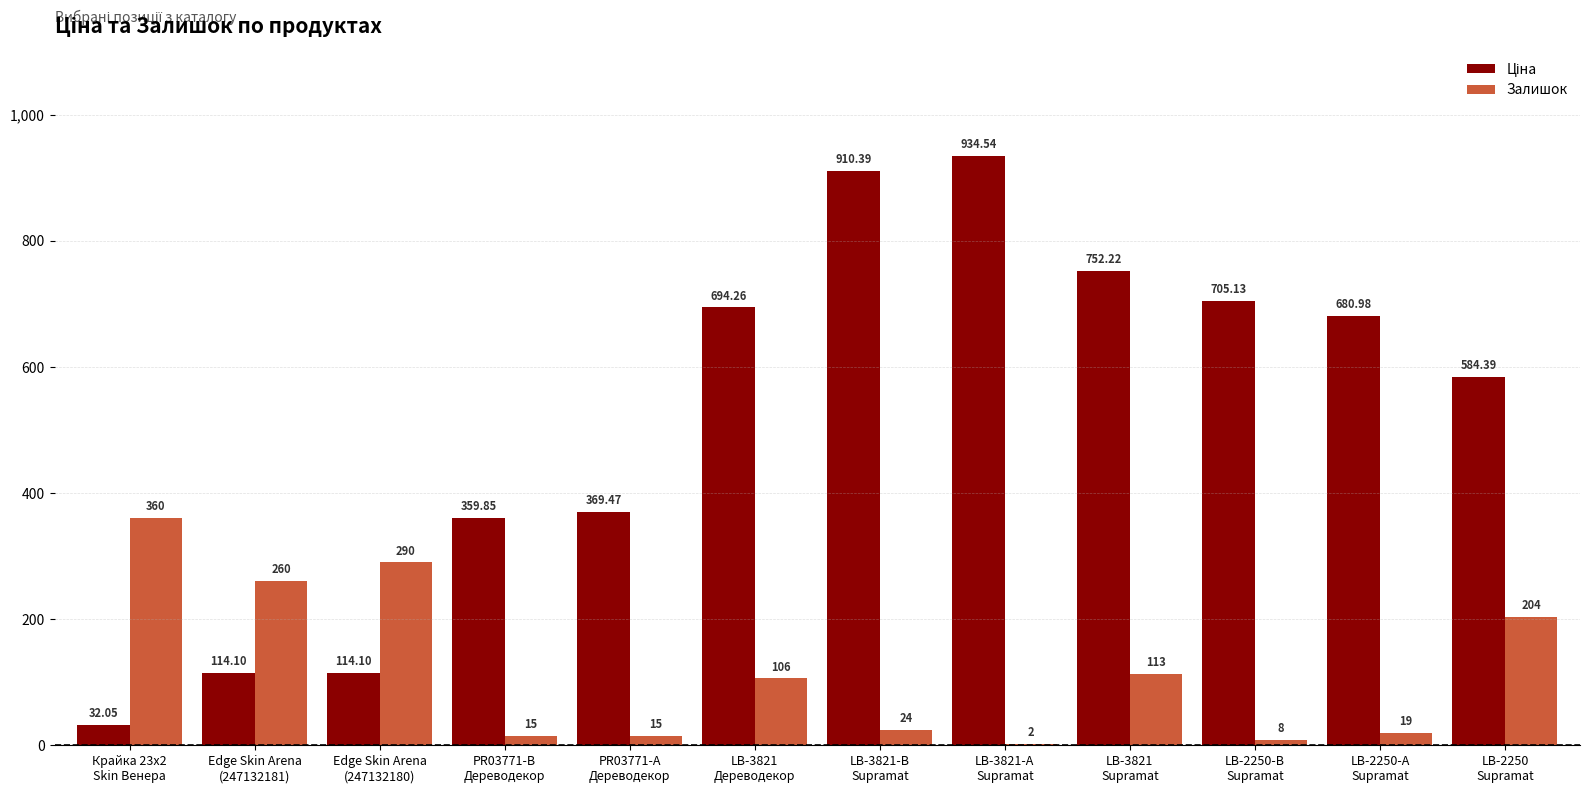

How many categories are shown in the chart?

12